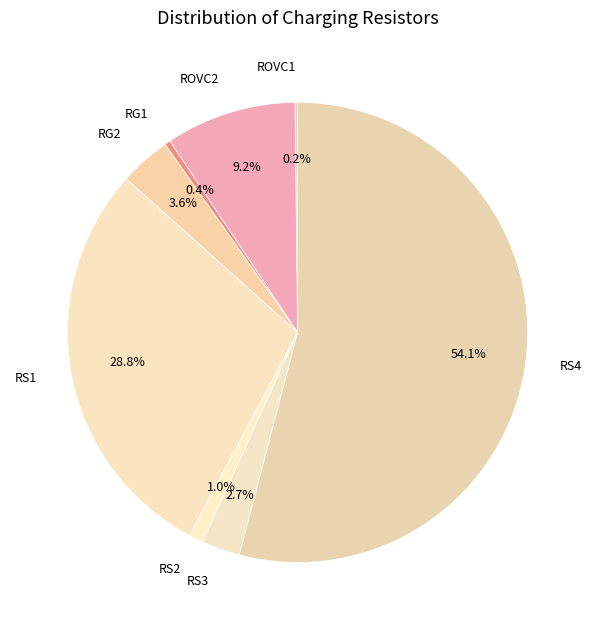

The RS4 slice represents 54% of the pie. True or false?

True